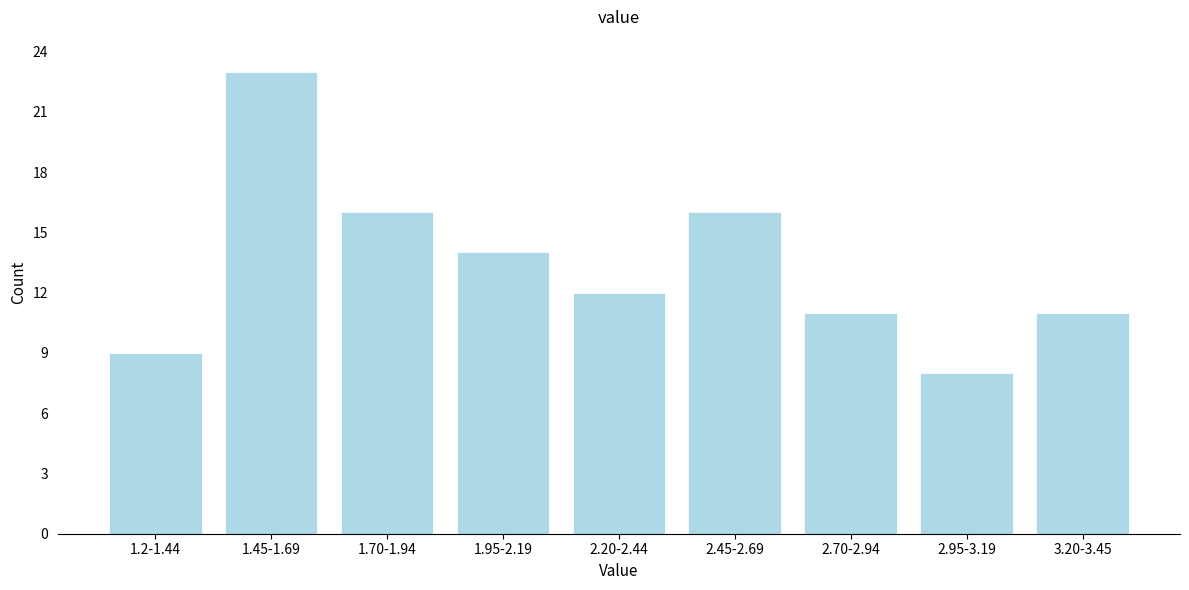

Reading left to right, extract all data points from this chart.

1.2-1.44=9	1.45-1.69=23	1.70-1.94=16	1.95-2.19=14	2.20-2.44=12	2.45-2.69=16	2.70-2.94=11	2.95-3.19=8	3.20-3.45=11